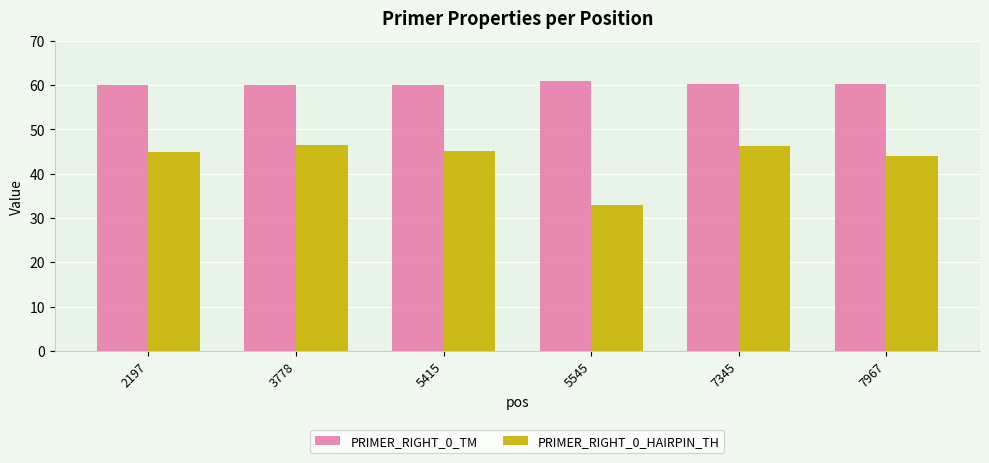

At which category does the chart reach its minimum across all series?

5545